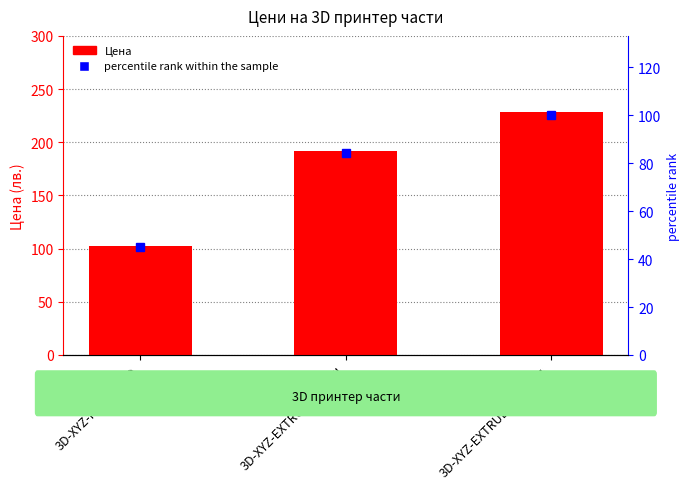

How many distinct data groups are displayed?

2